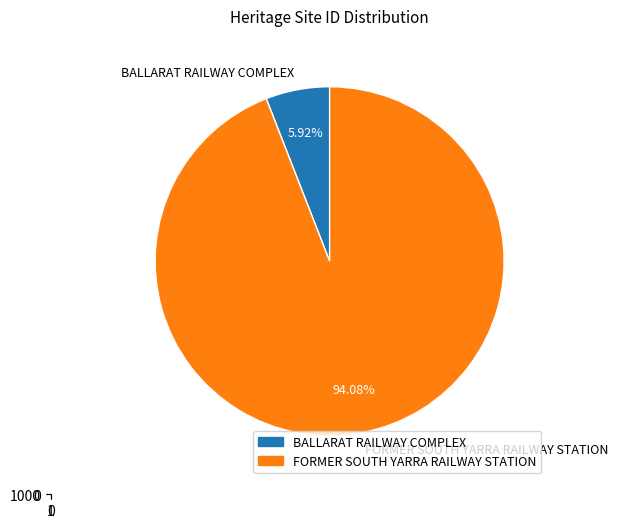

Combined, do FORMER SOUTH YARRA RAILWAY STATION and BALLARAT RAILWAY COMPLEX account for over 50%?

Yes